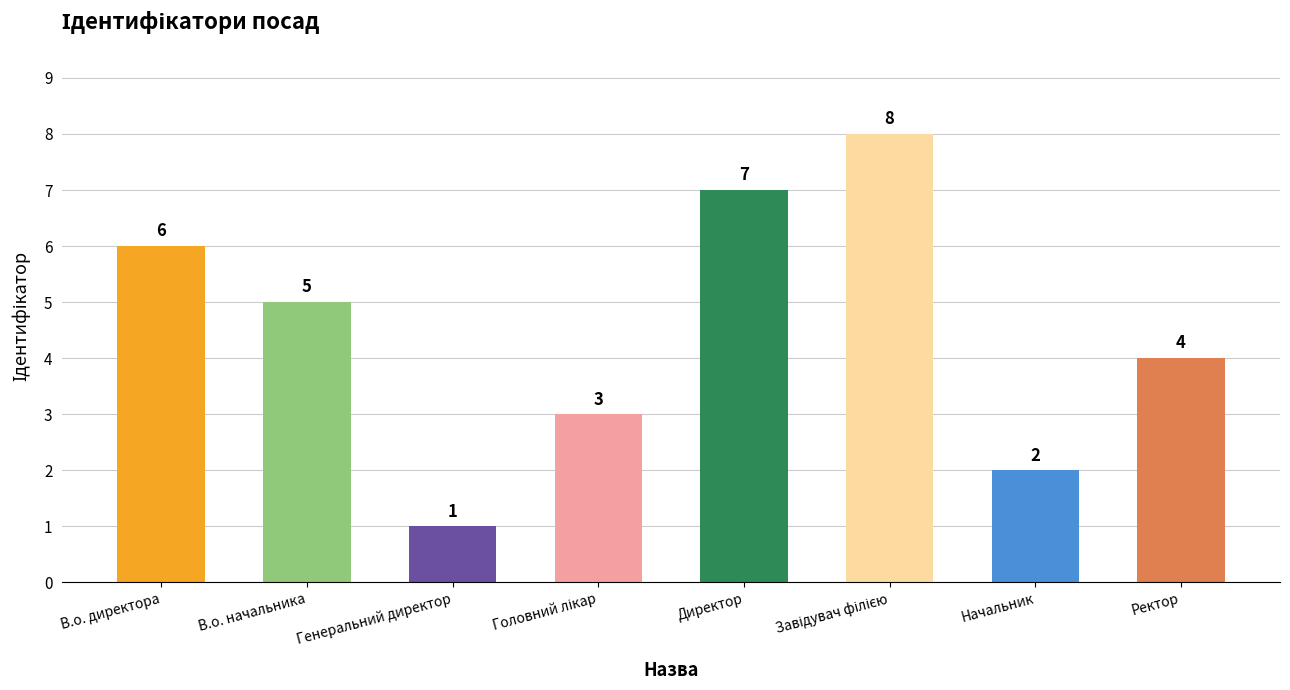

How many series are shown in this chart?

1